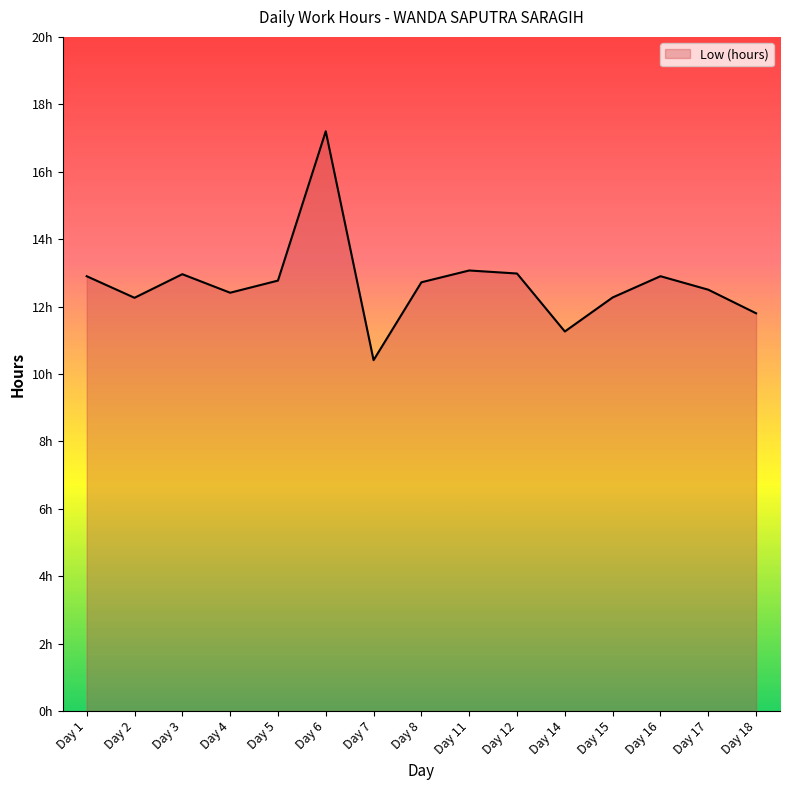

Is this an area chart (filled region under the line)?

Yes